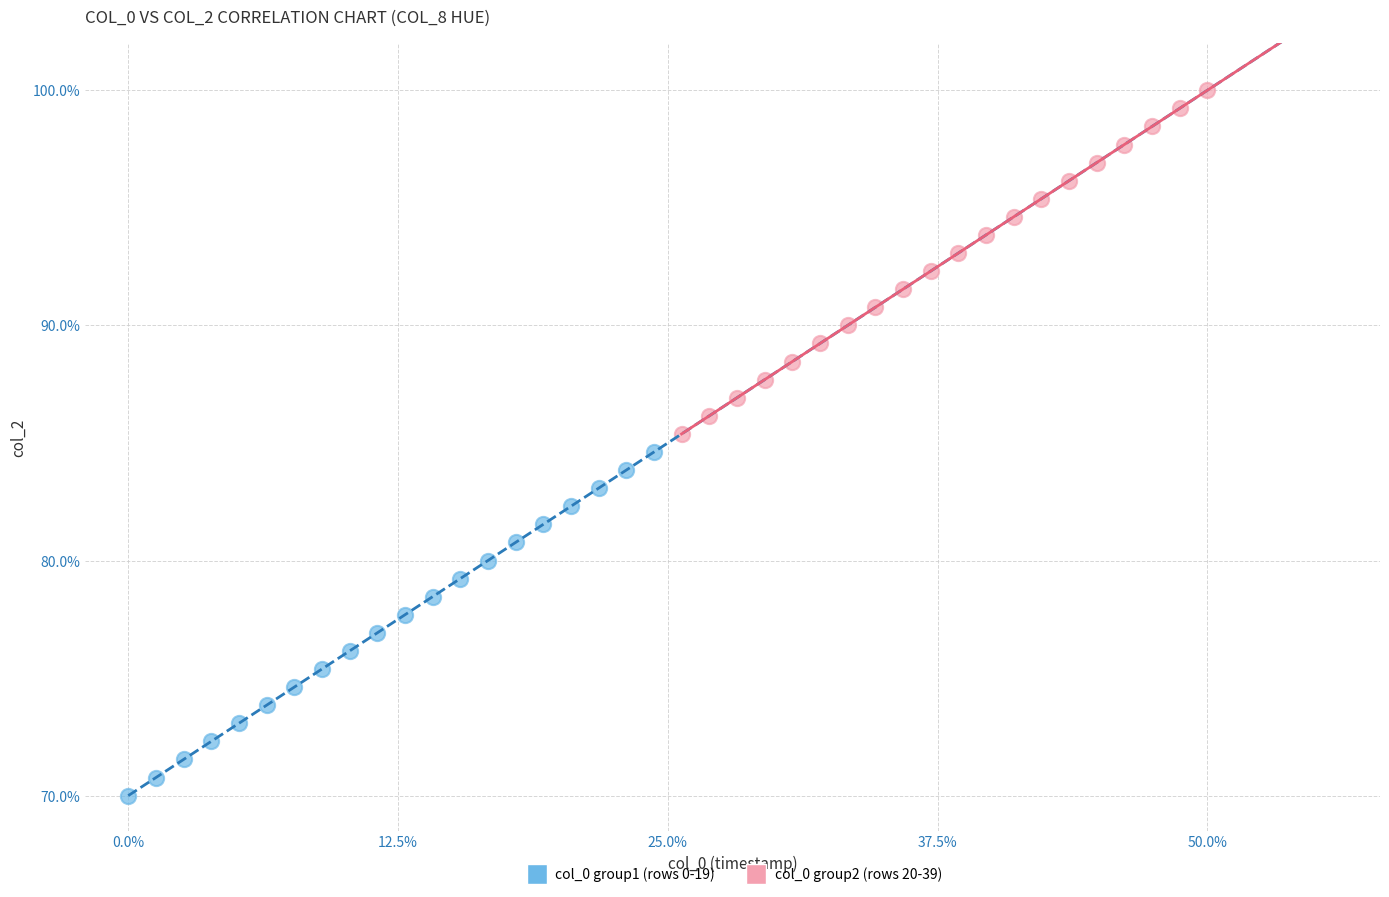

Which series contains the highest Y value?

col_0 group2 (rows 20-39)